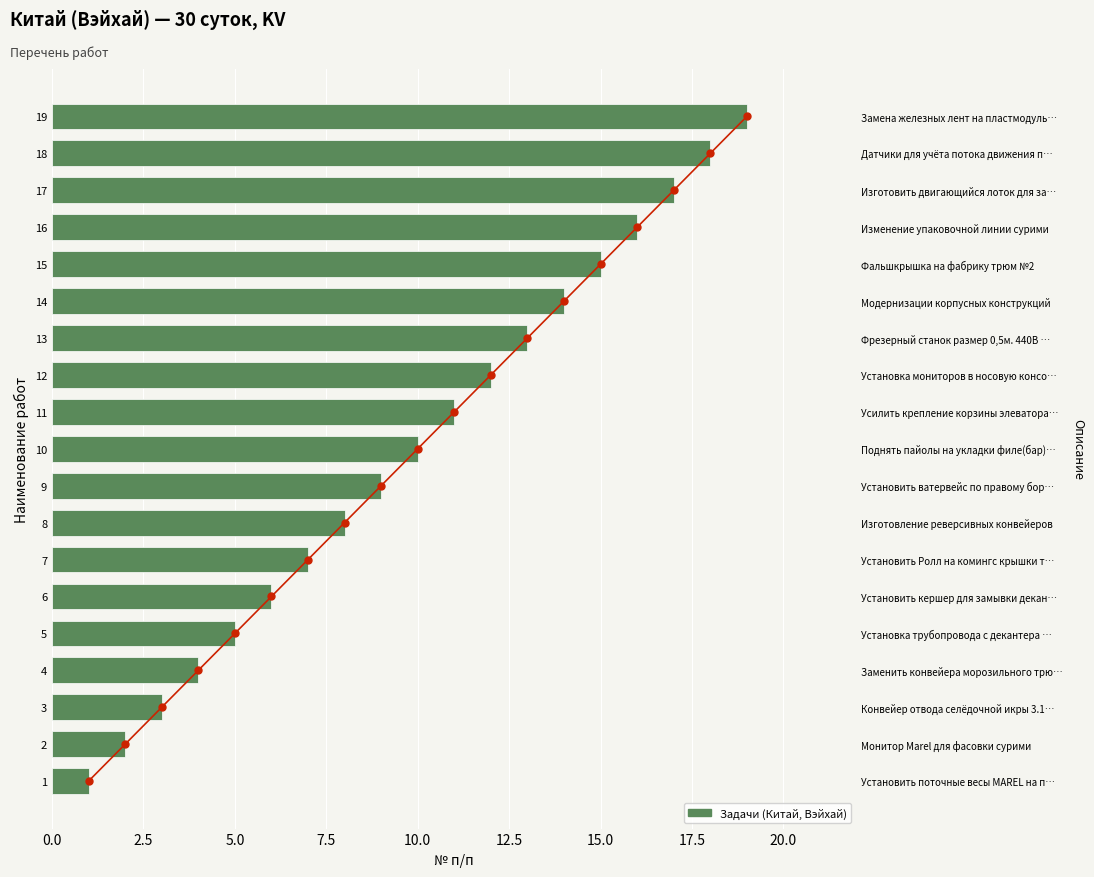

Reading left to right, list all the values displayed in this chart.

1	2	3	4	5	6	7	8	9	10	11	12	13	14	15	16	17	18	19